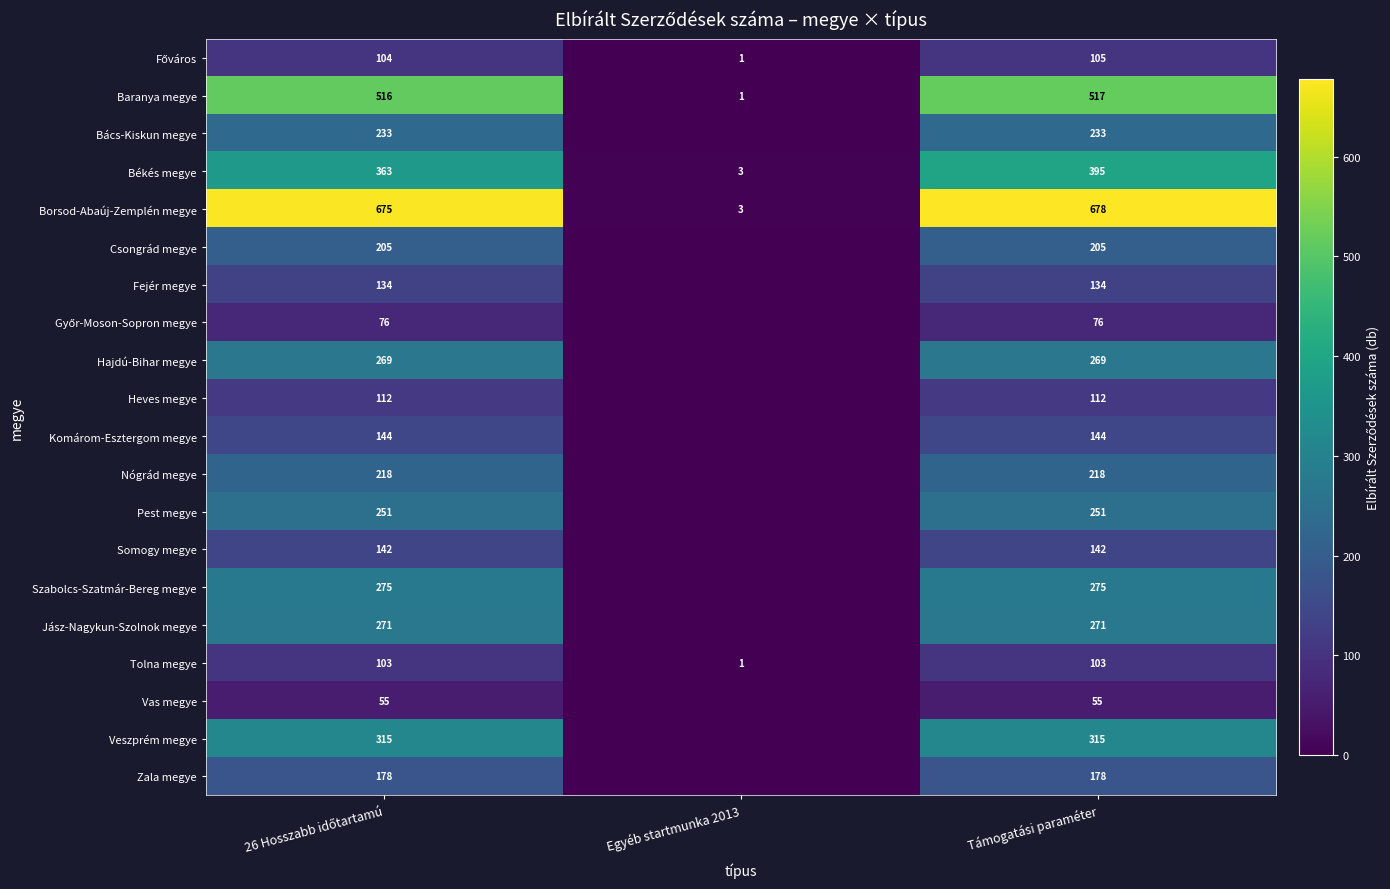

What value does the Borsod-Abaúj-Zemplén megye series have at Támogatási paraméter, to the nearest 10?

680